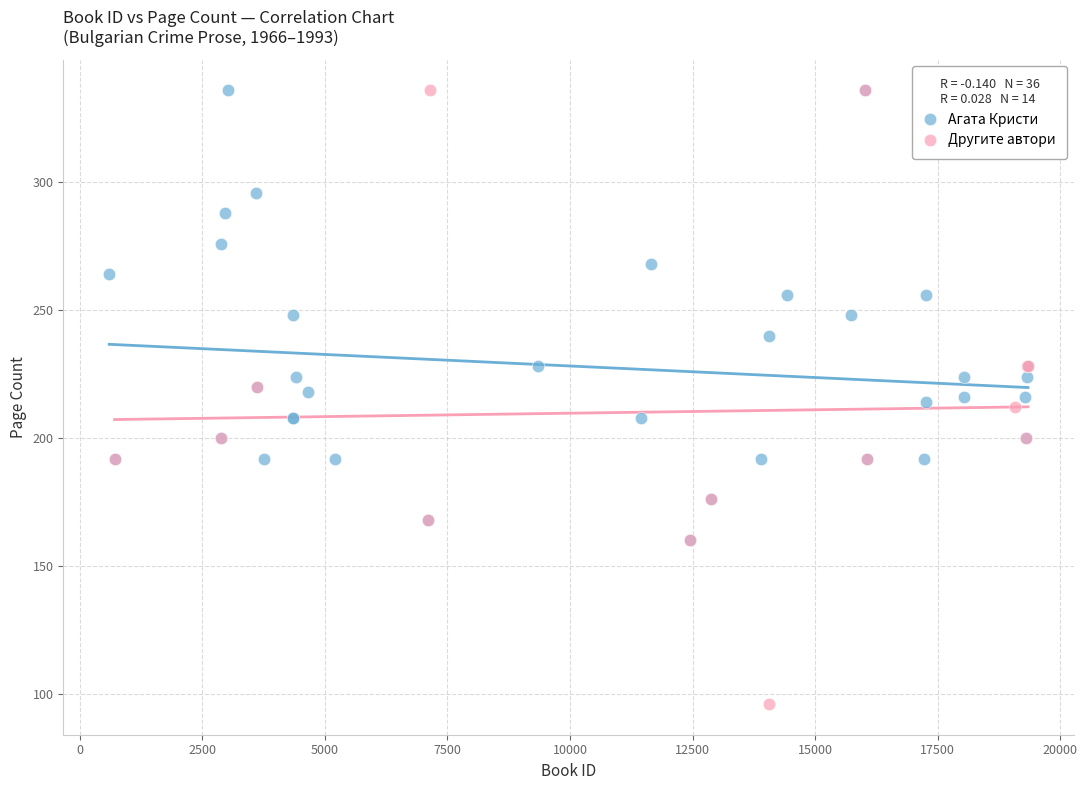

Which series has the largest Y range (max minus min)?

Другите автори